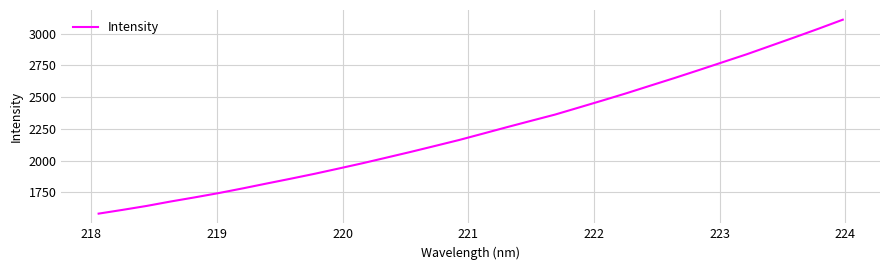

What is the difference between the maximum and minimum values?

1528.0